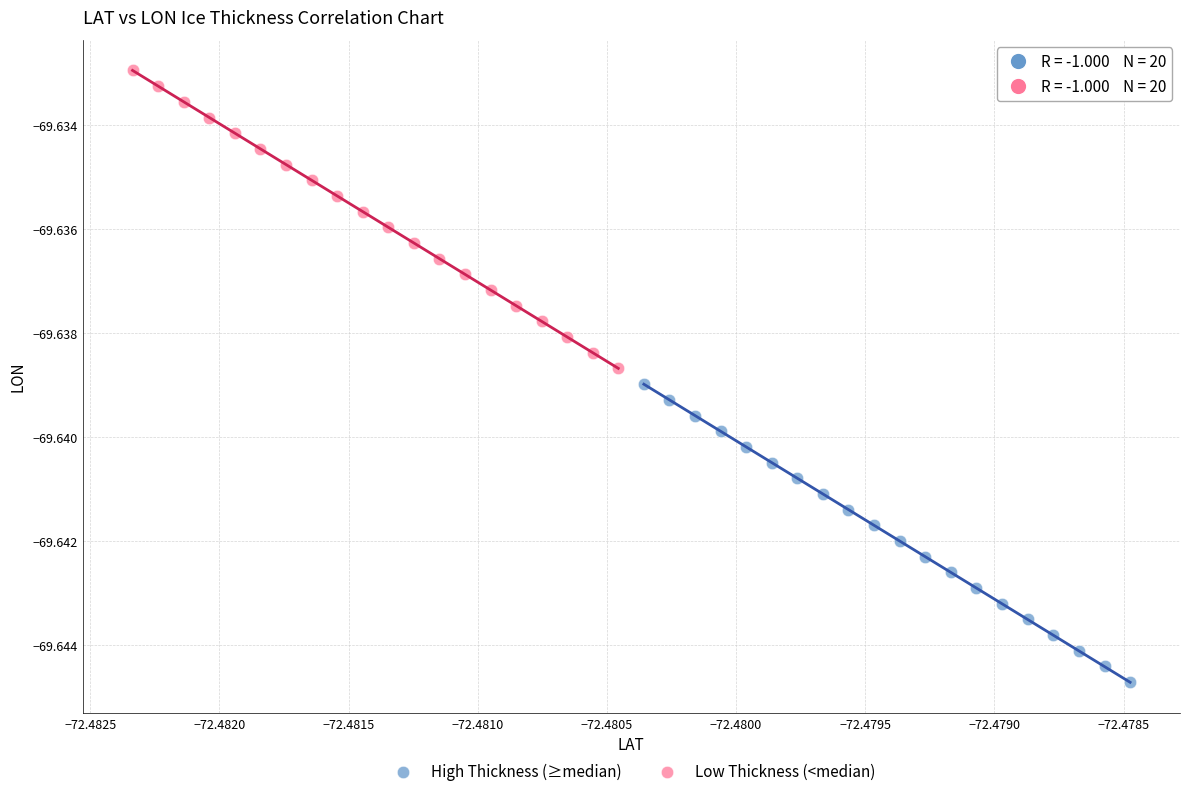

Which series reaches the minimum Y coordinate?

High Thickness (≥median)